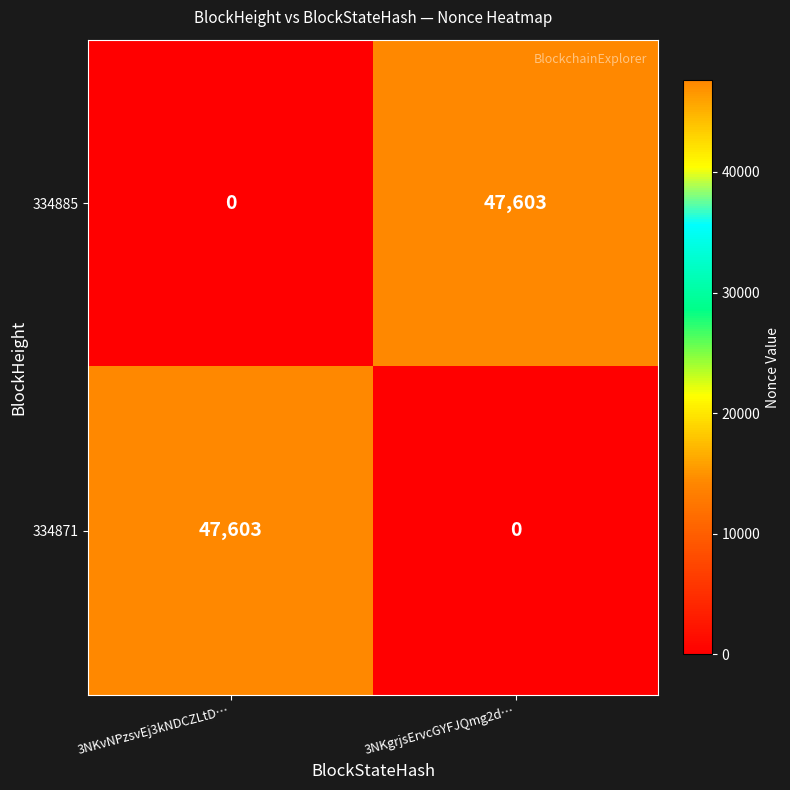

True or false: 334885 has a value of 21515 at 3NKgrjsErvcGYFJQmg2d….

False